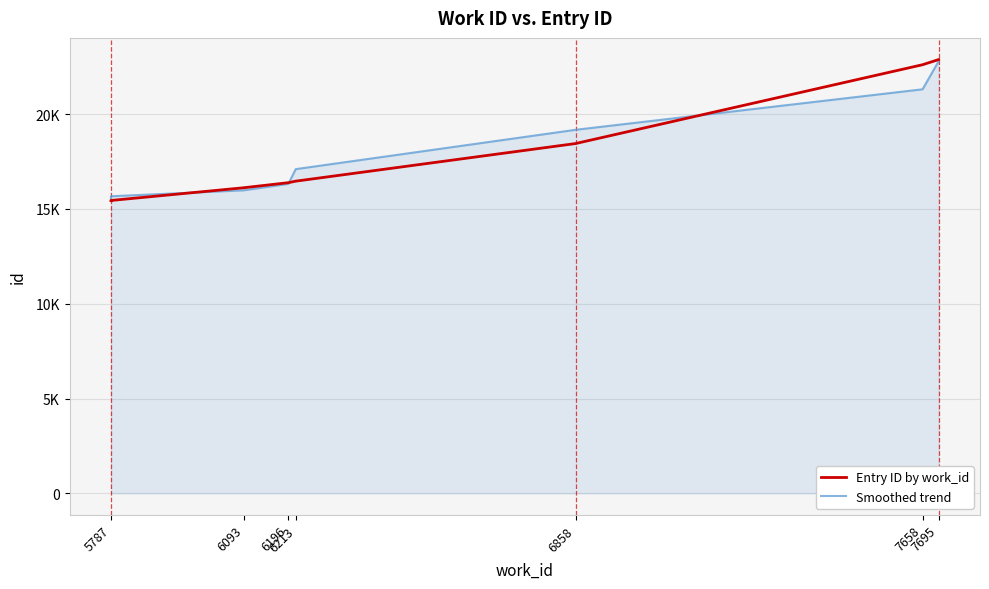

The Entry ID by work_id series shows 9019 at 5787. True or false?

False